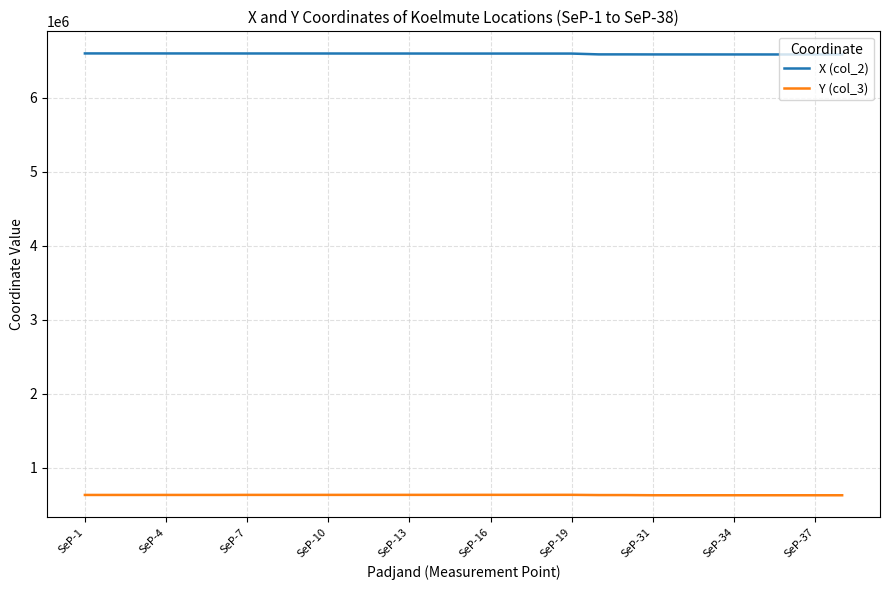

What is the greatest value displayed?

6597065